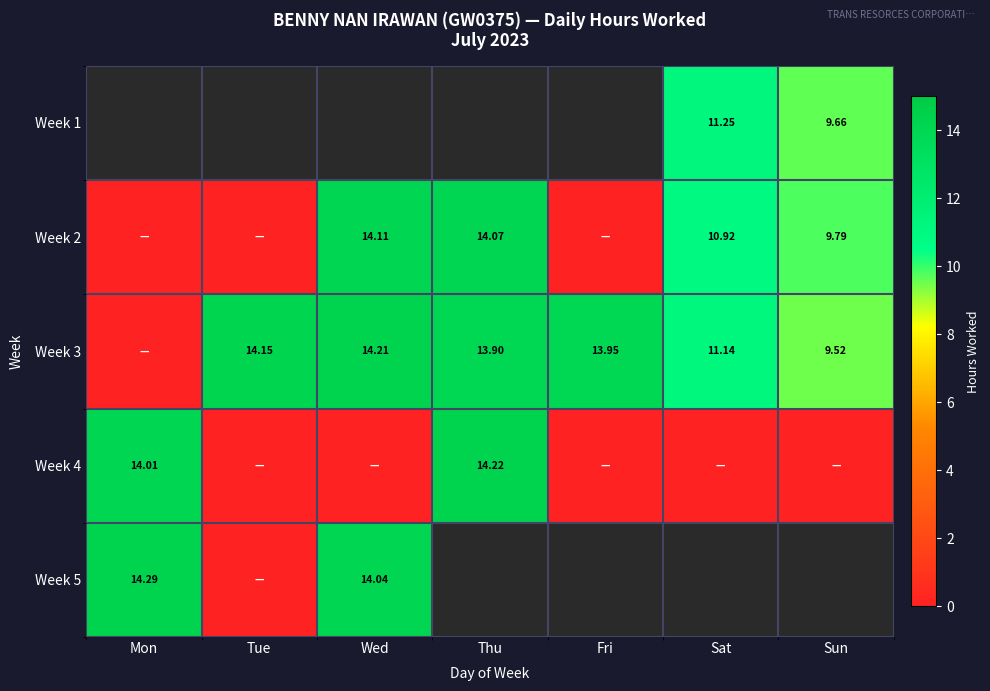

How many data points in Week 2 are less than 9?

3